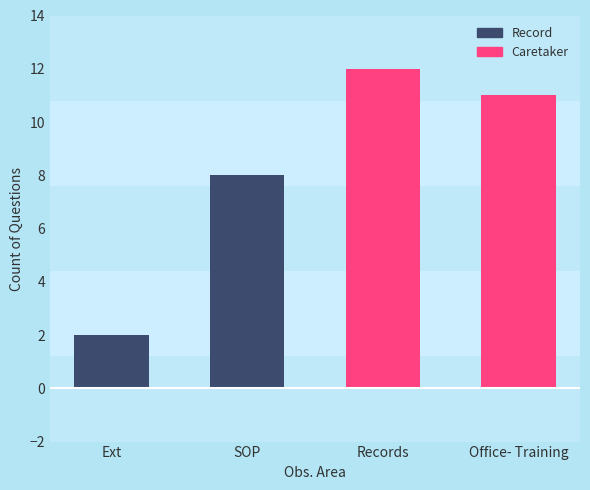

What is the change in value from Ext to SOP?

+6